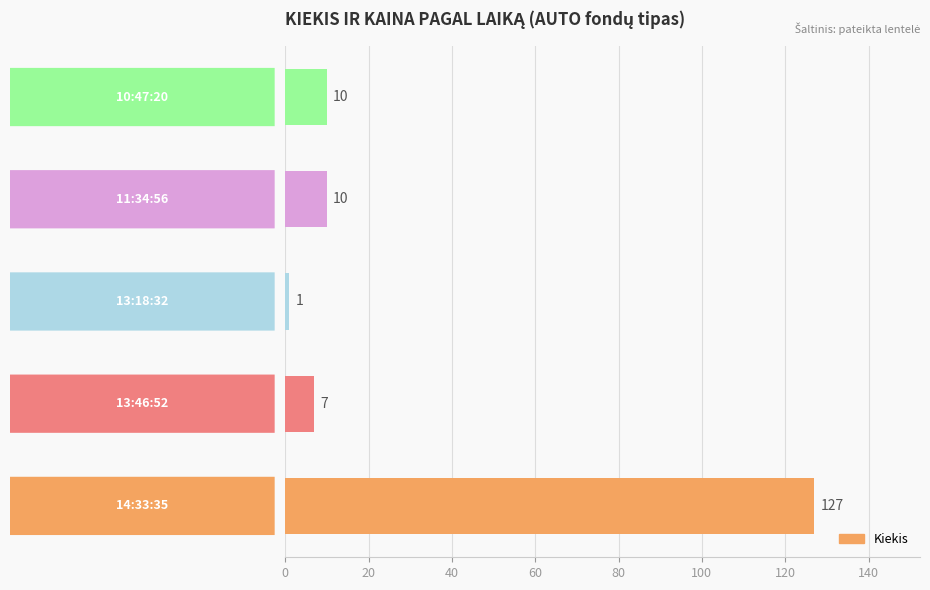

How many bars are there in total?

5